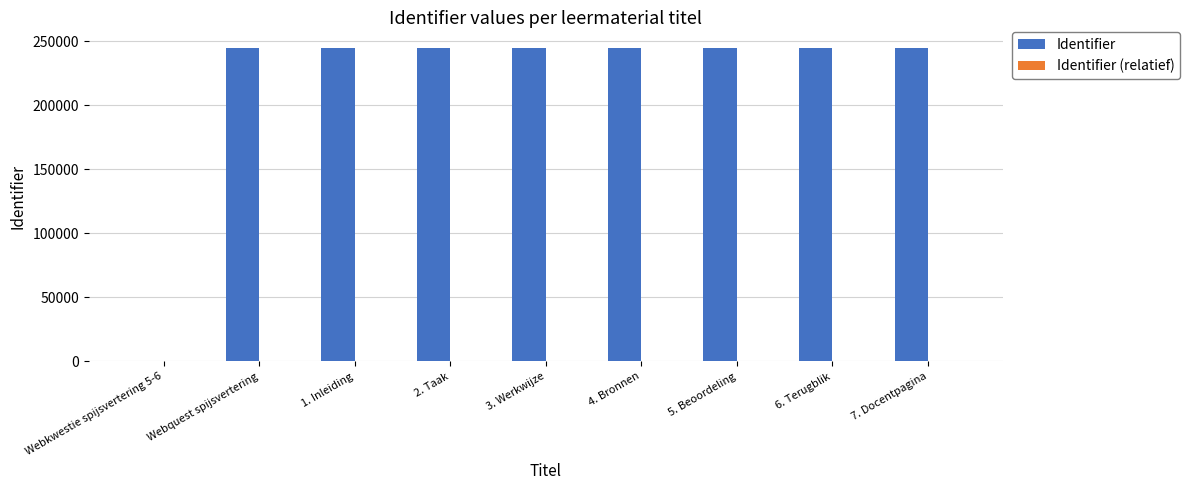

What is the maximum value shown in the chart?

244839